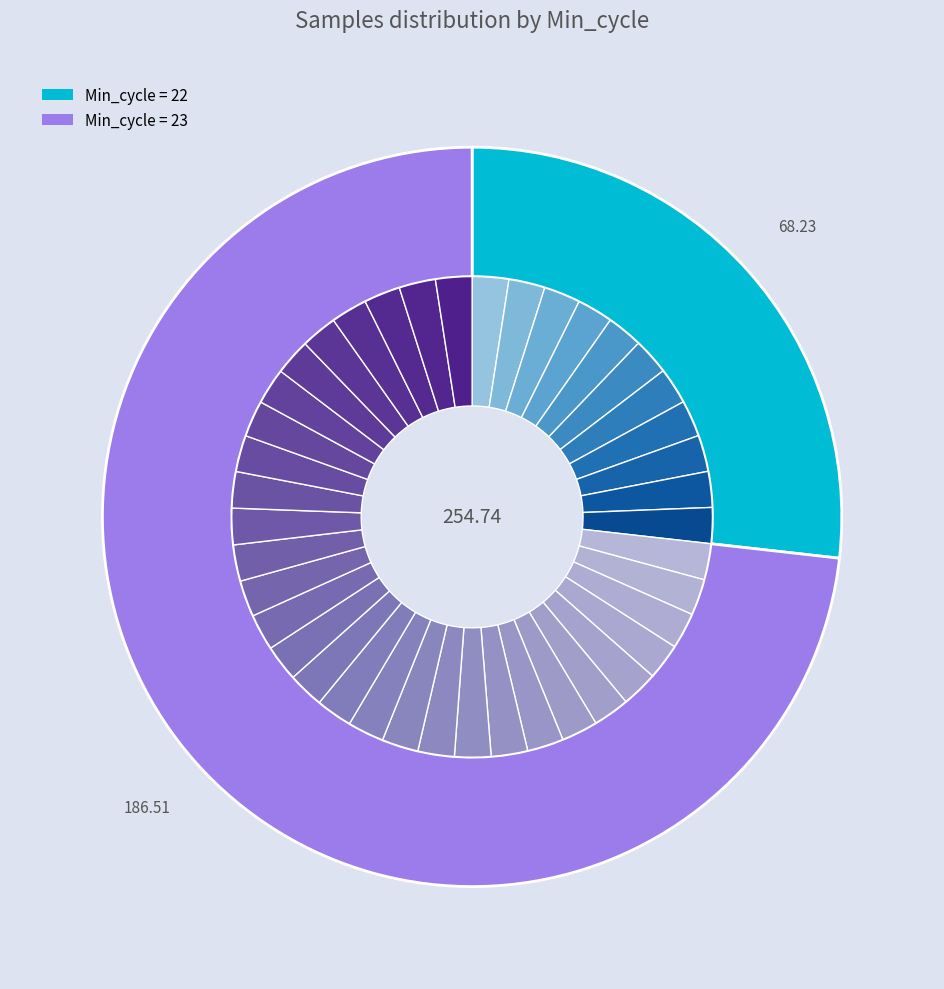

Combined, do 22 and 22 account for over 50%?

No